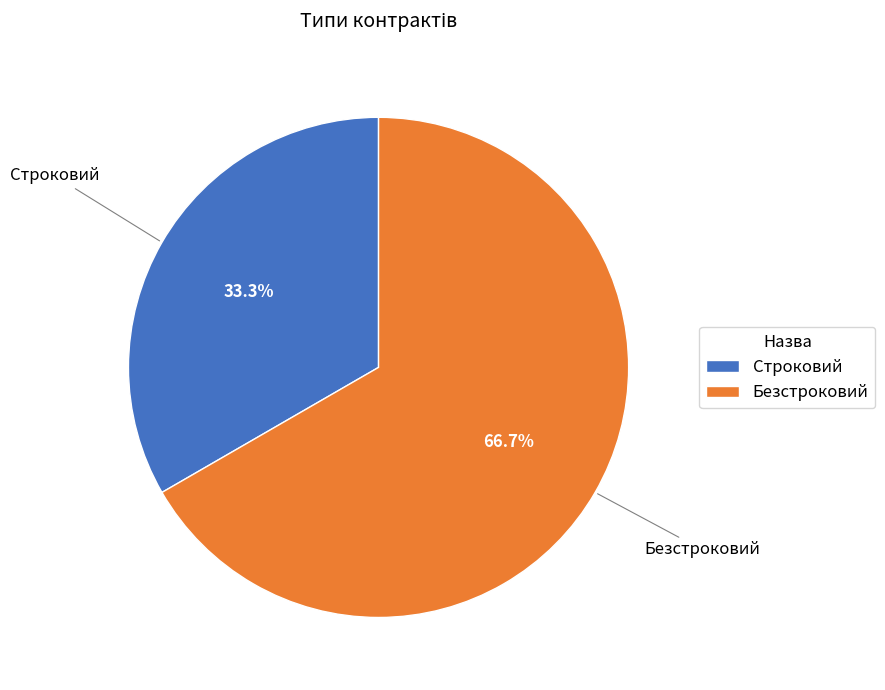

What is the smallest slice in the pie chart?

Строковий